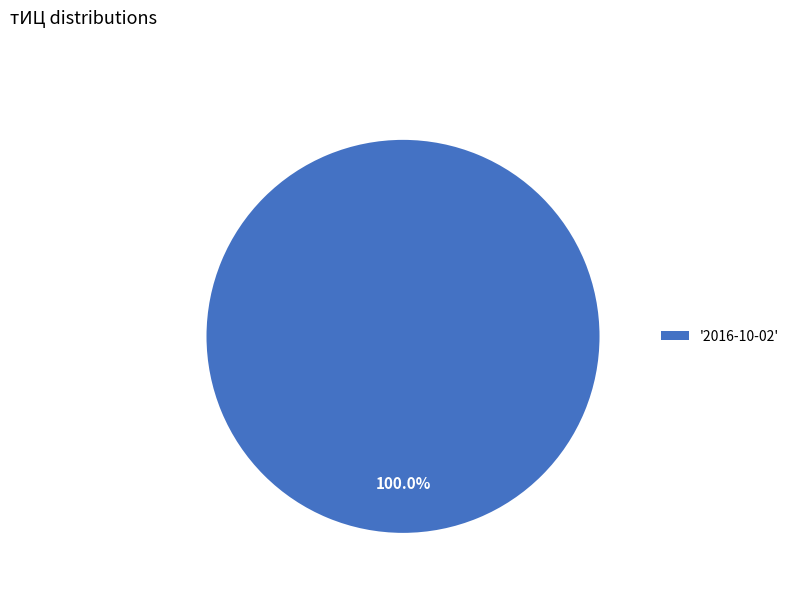

Which slice represents more than half of the pie?

'2016-10-02'